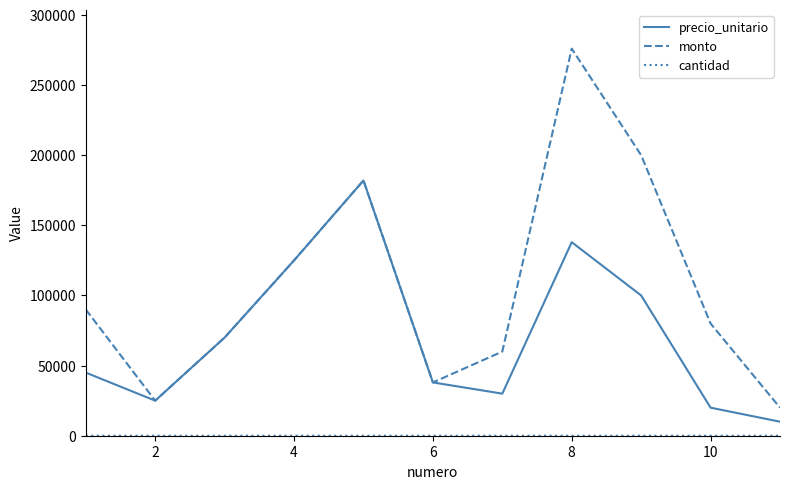

What is the maximum value for monto?

276000